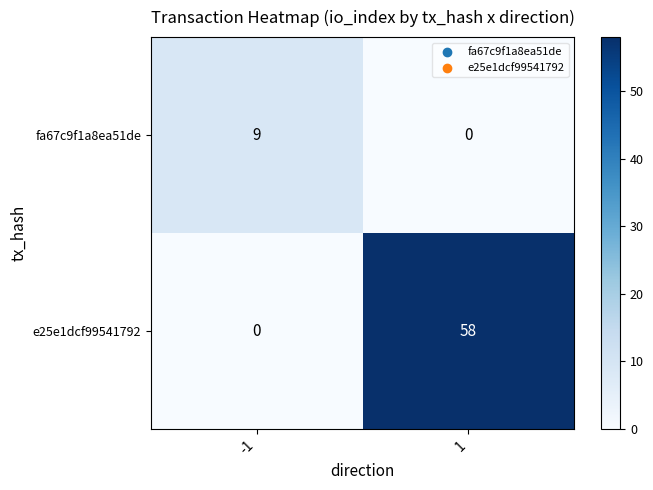

The e25e1dcf99541792 series shows 58 at 1. True or false?

True